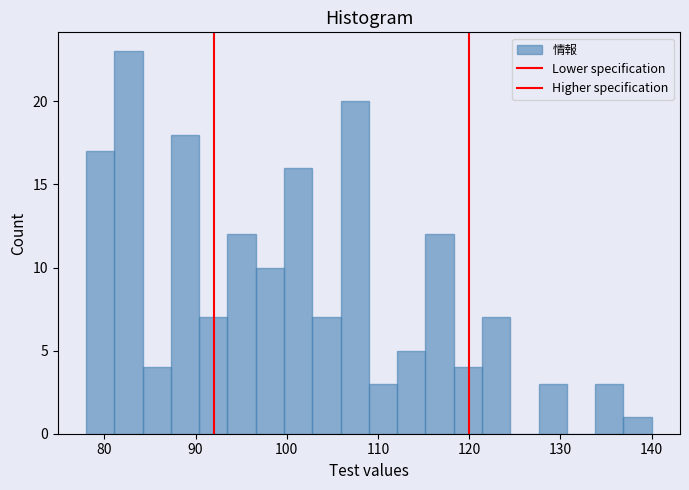

Around what value on the x-axis is the tallest bar? Give the approximate position of its centre, as read against the axis.

83